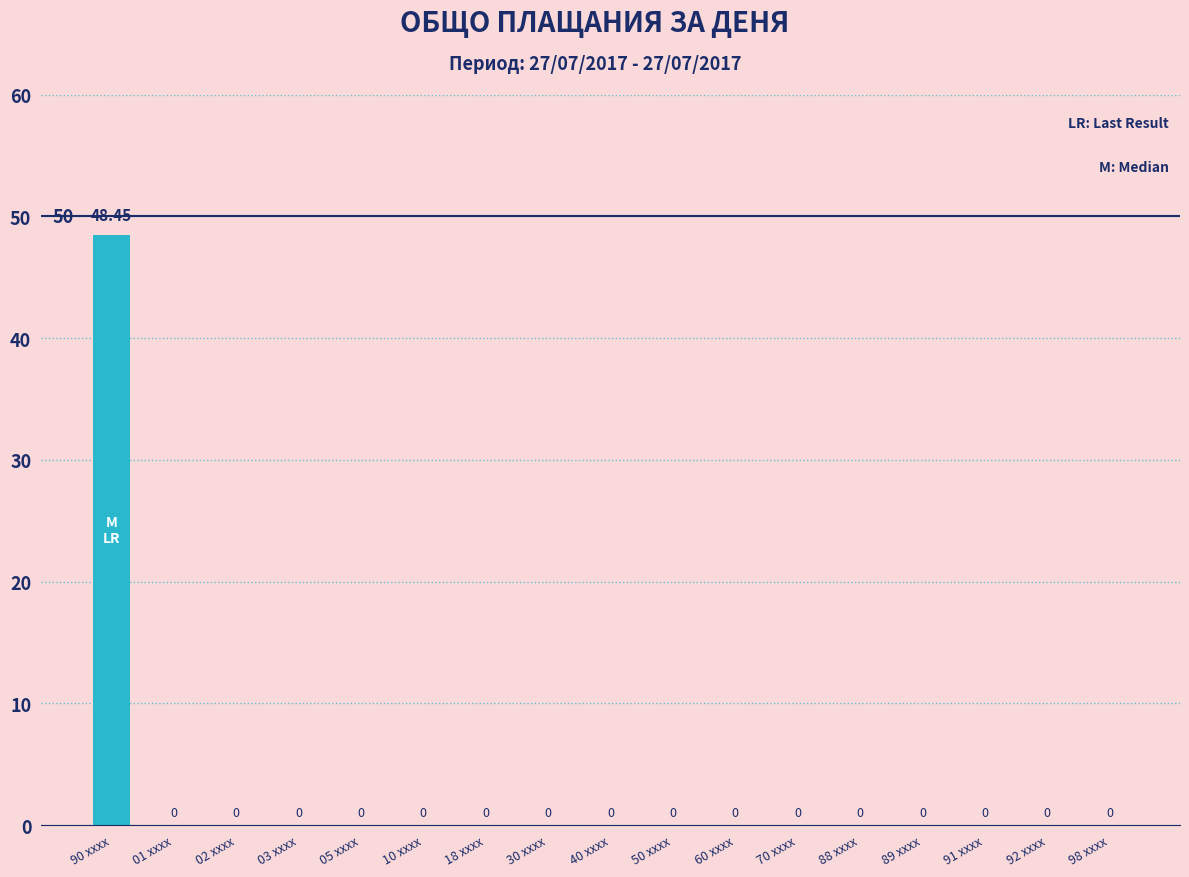

Is it true that the value at 30 xxxx is 0.0?

True